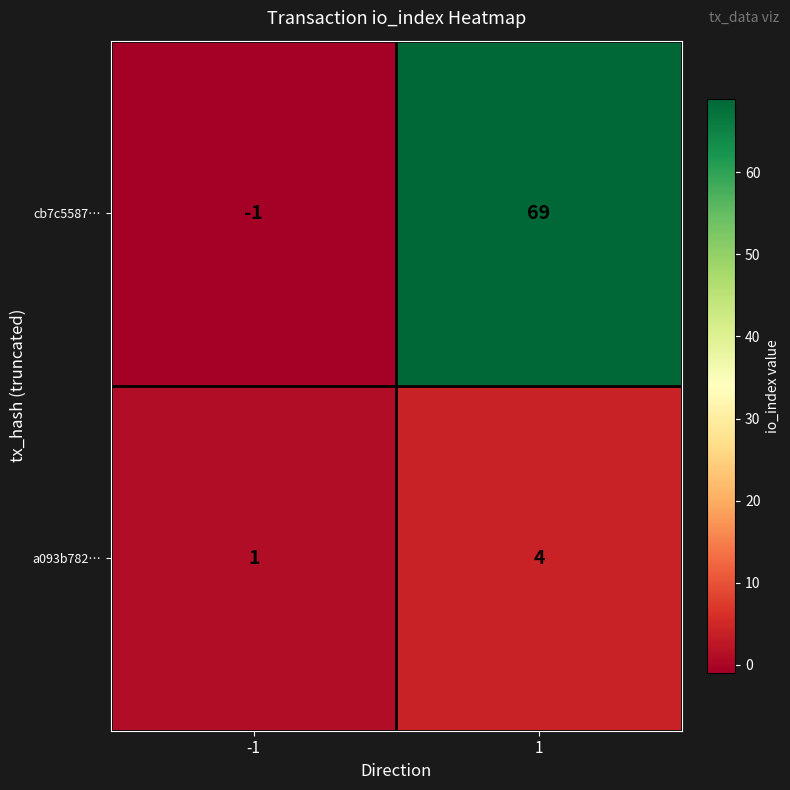

What is the sum of all a093b782… values?

5